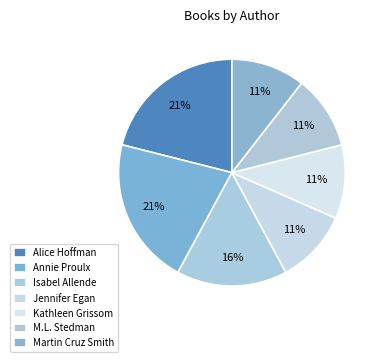

Count the number of slices in the pie.

7